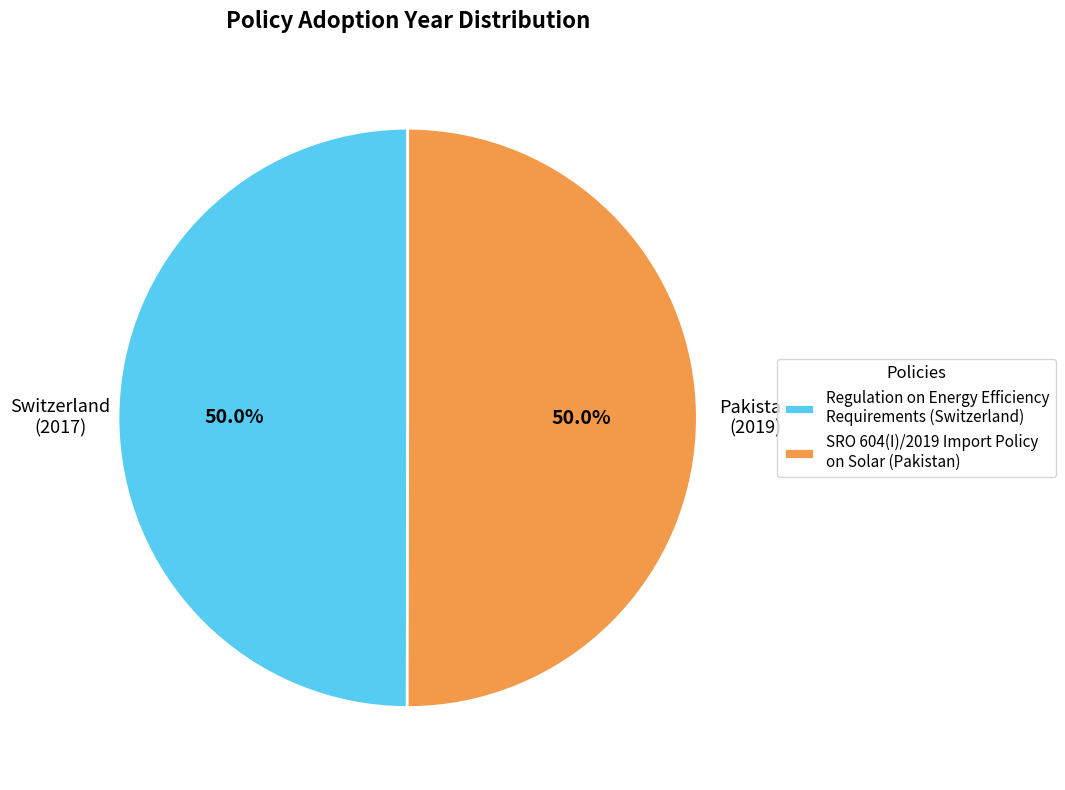

Approximately how many times larger is the value at SRO 604(I)/2019 Import Policy on Solar (Pakistan) compared to Regulation on Energy Efficiency Requirements (Switzerland)?

1.0